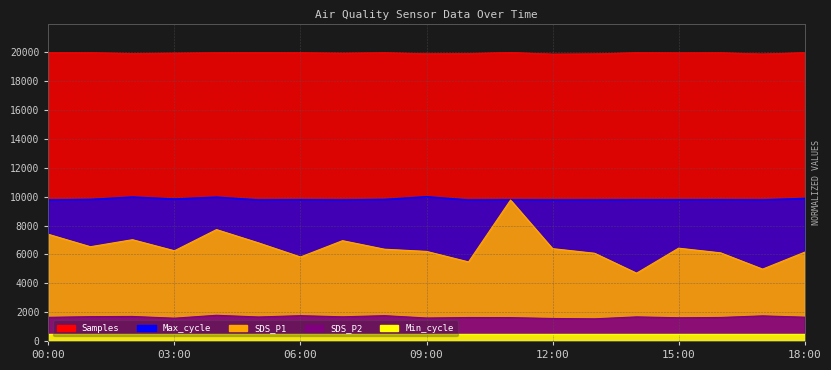

What is the approximate value of Max_cycle at 15:00?

9785.5